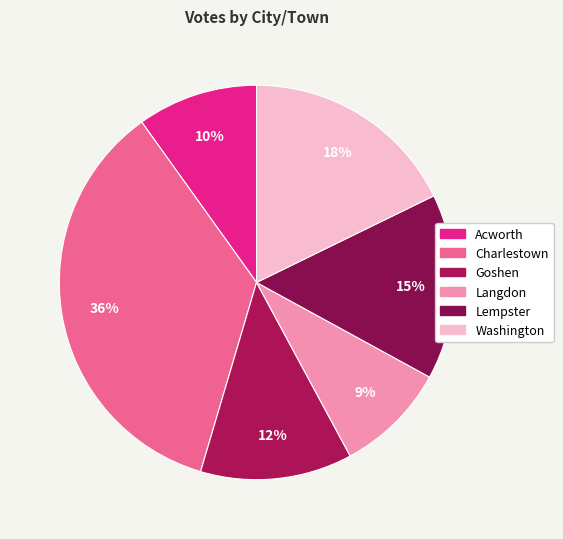

What is the total percentage of Washington and Lempster?

33.0%